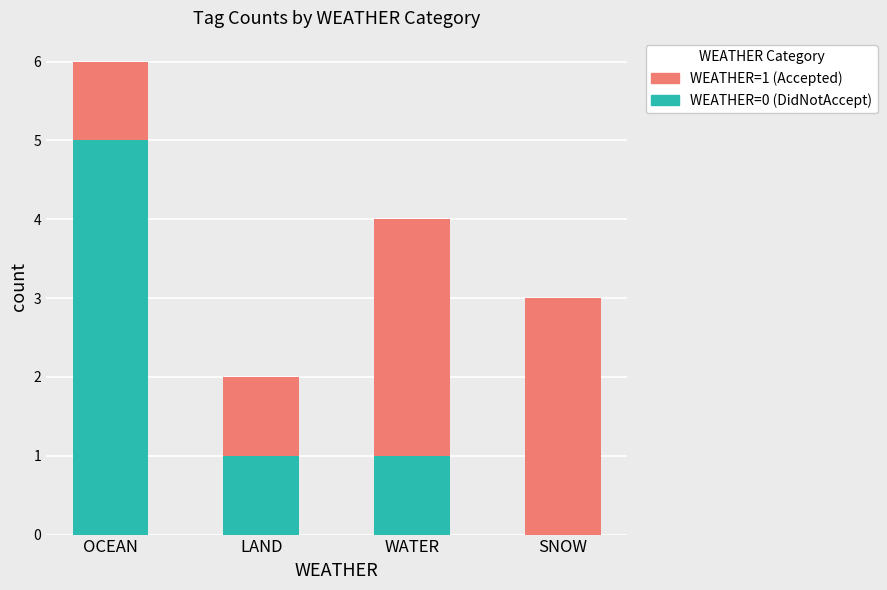

Reading right to left, what are the values for WEATHER=0?

SNOW=0	WATER=1	LAND=1	OCEAN=5